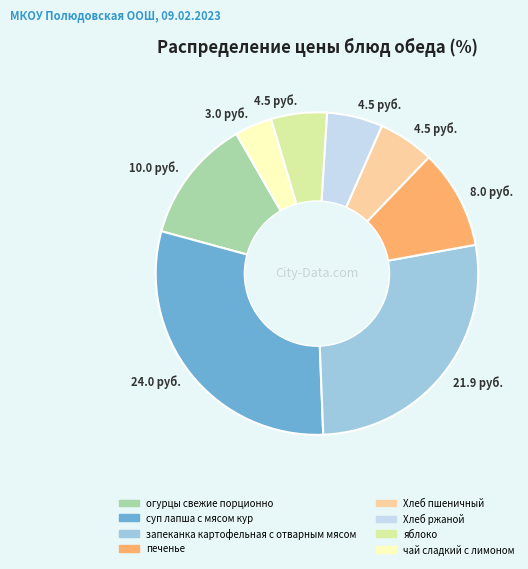

Does any single category account for the majority?

No